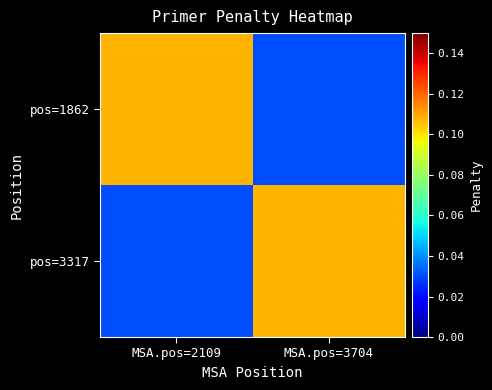

Which series has the largest range (max minus min)?

pos=1862